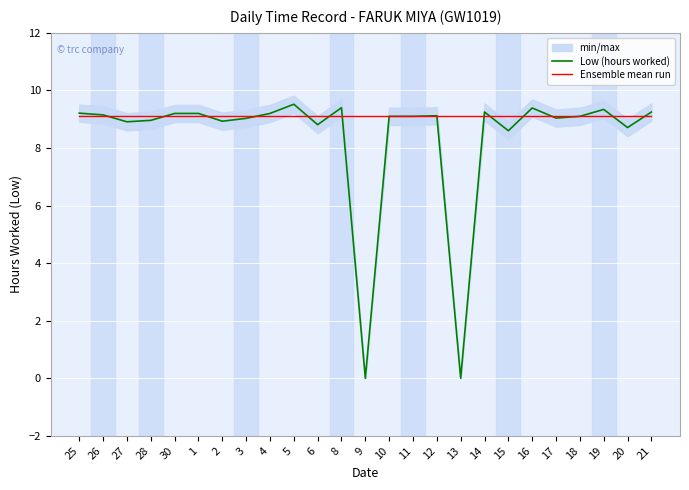

Which series changed the most between 30 and 10?

Low (hours worked)